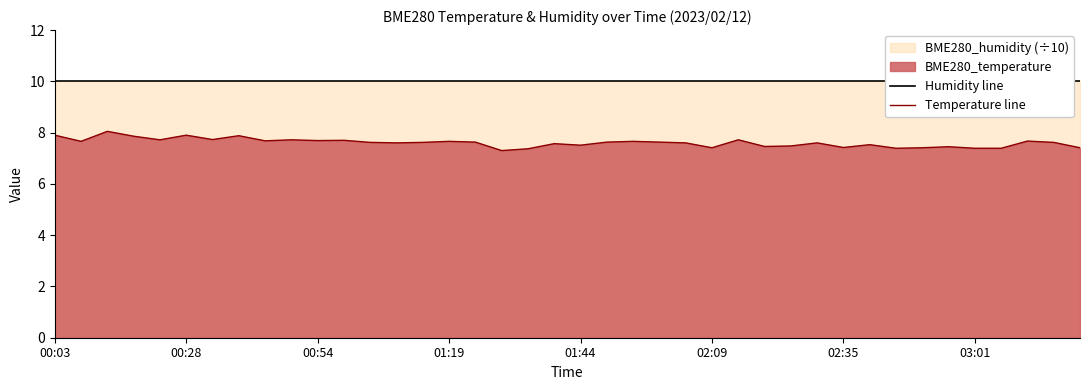

Does the chart have visible grid lines?

No